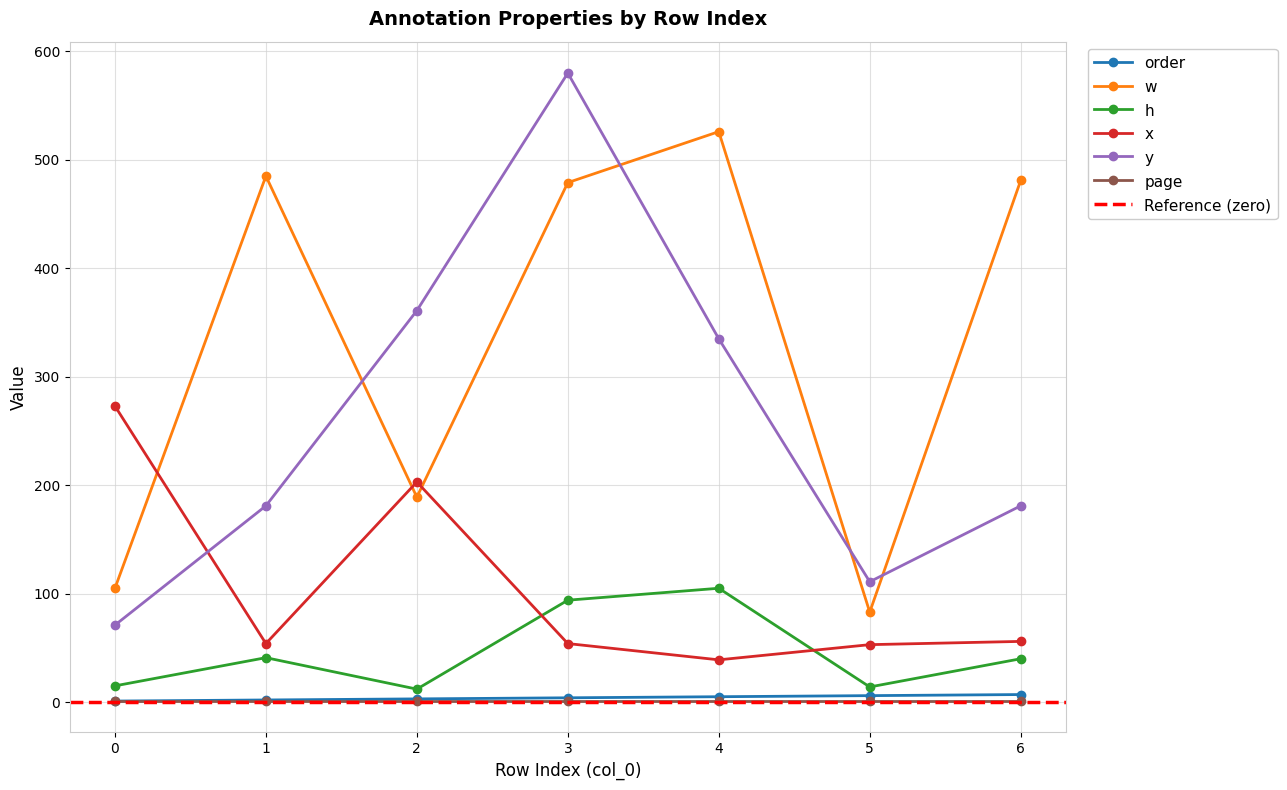

What is the difference between the maximum and minimum values in the y series?

509